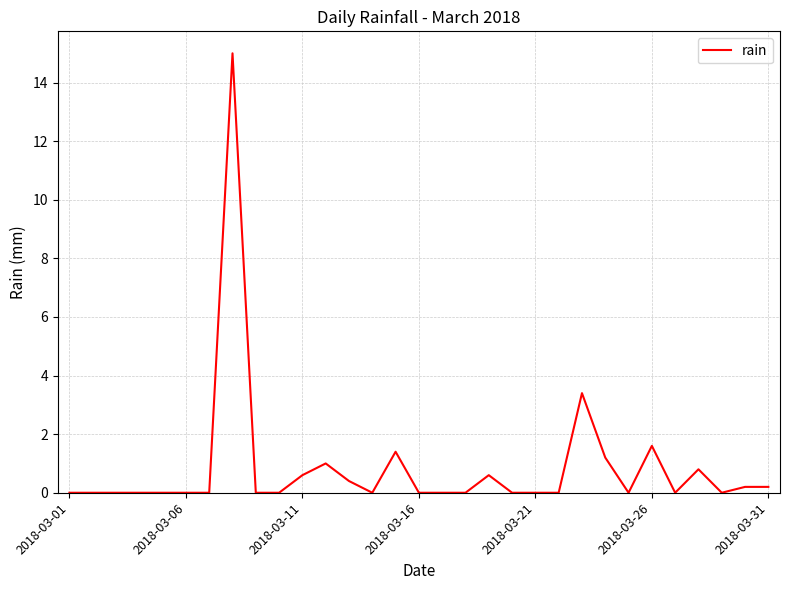

What is the difference between the maximum and minimum values?

15.0